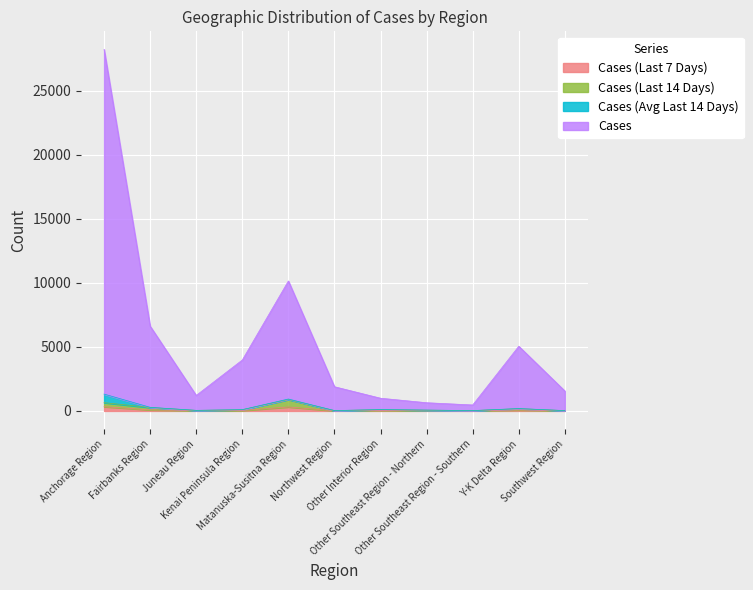

In Cases (Last 7 Days), how many points are lower than both neighbors (excluding endpoints)?

3